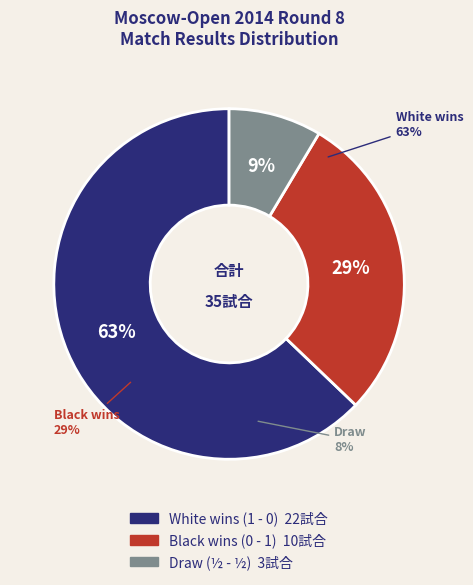

To the nearest percent, what is the difference between the largest and smallest slice percentages?

54%